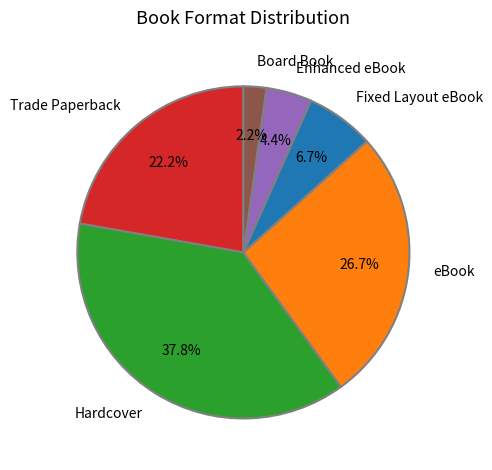

What percentage is the eBook slice, to the nearest percent?

27%